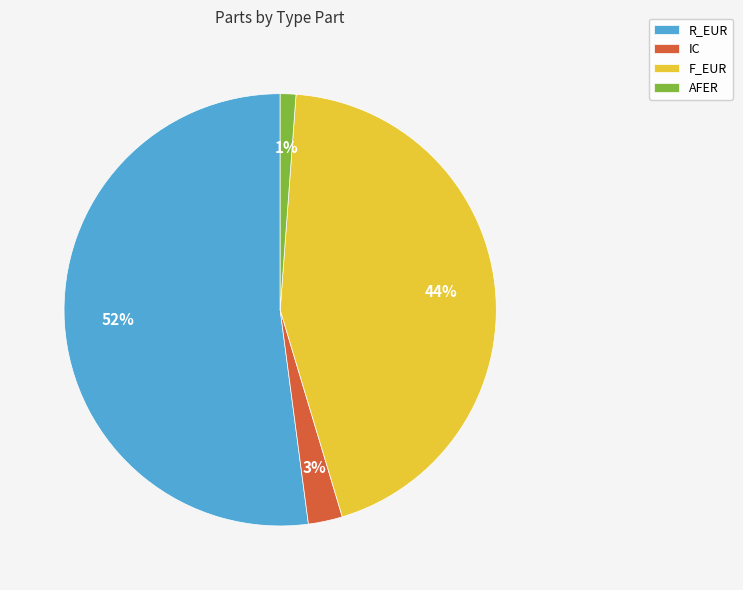

Which category accounts for the majority?

R_EUR